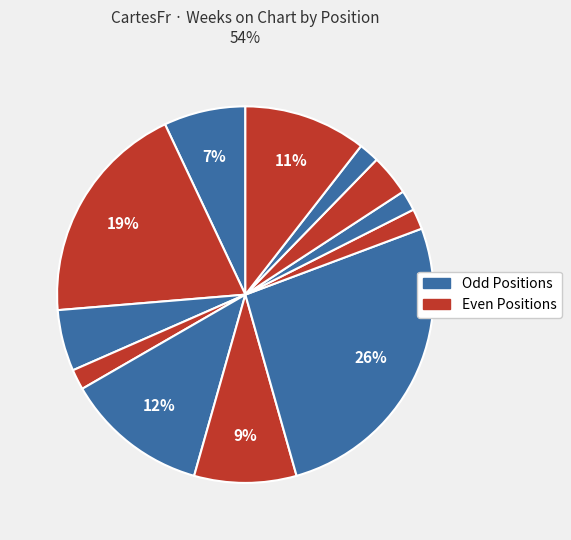

How many segments does this pie chart have?

12